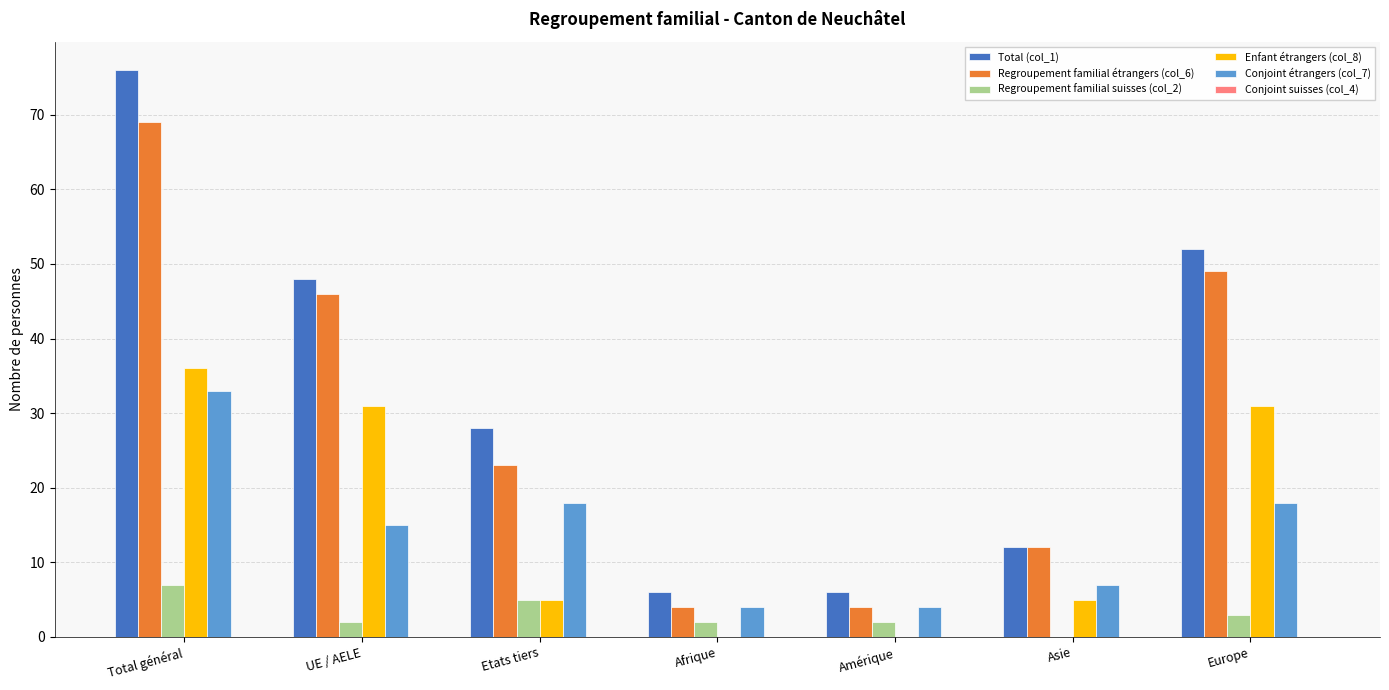

Is it true that Regroupement familial suisses (col_2) equals 2 at Amérique?

True